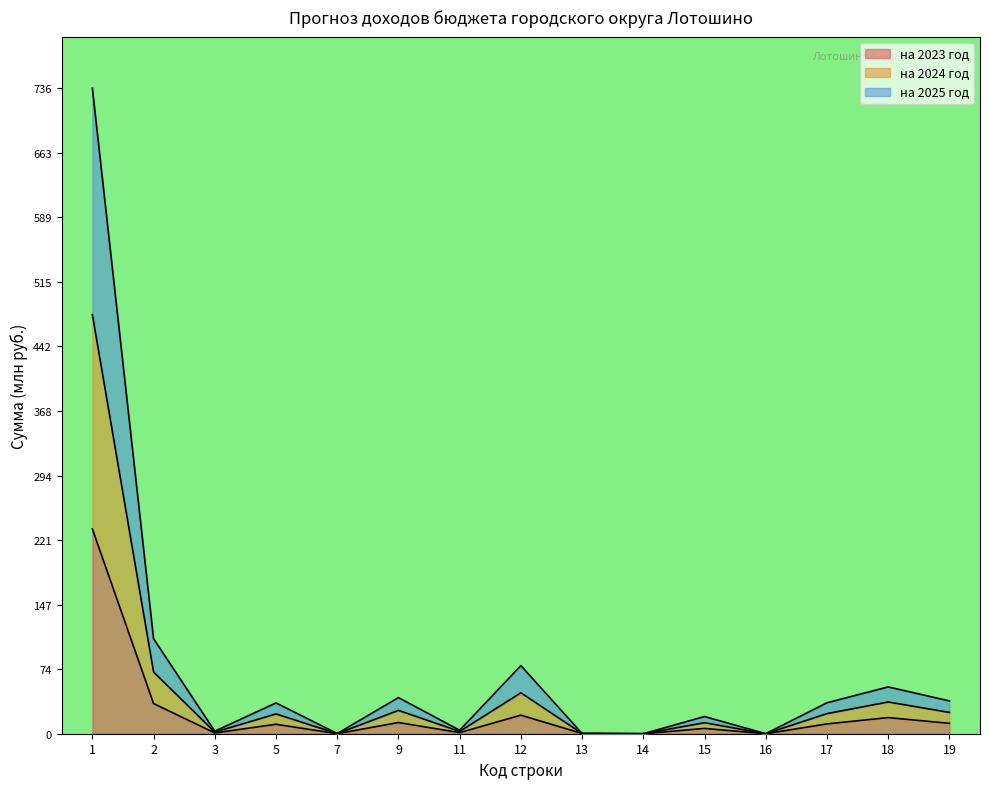

What is the total value across all series at 12?

77.7